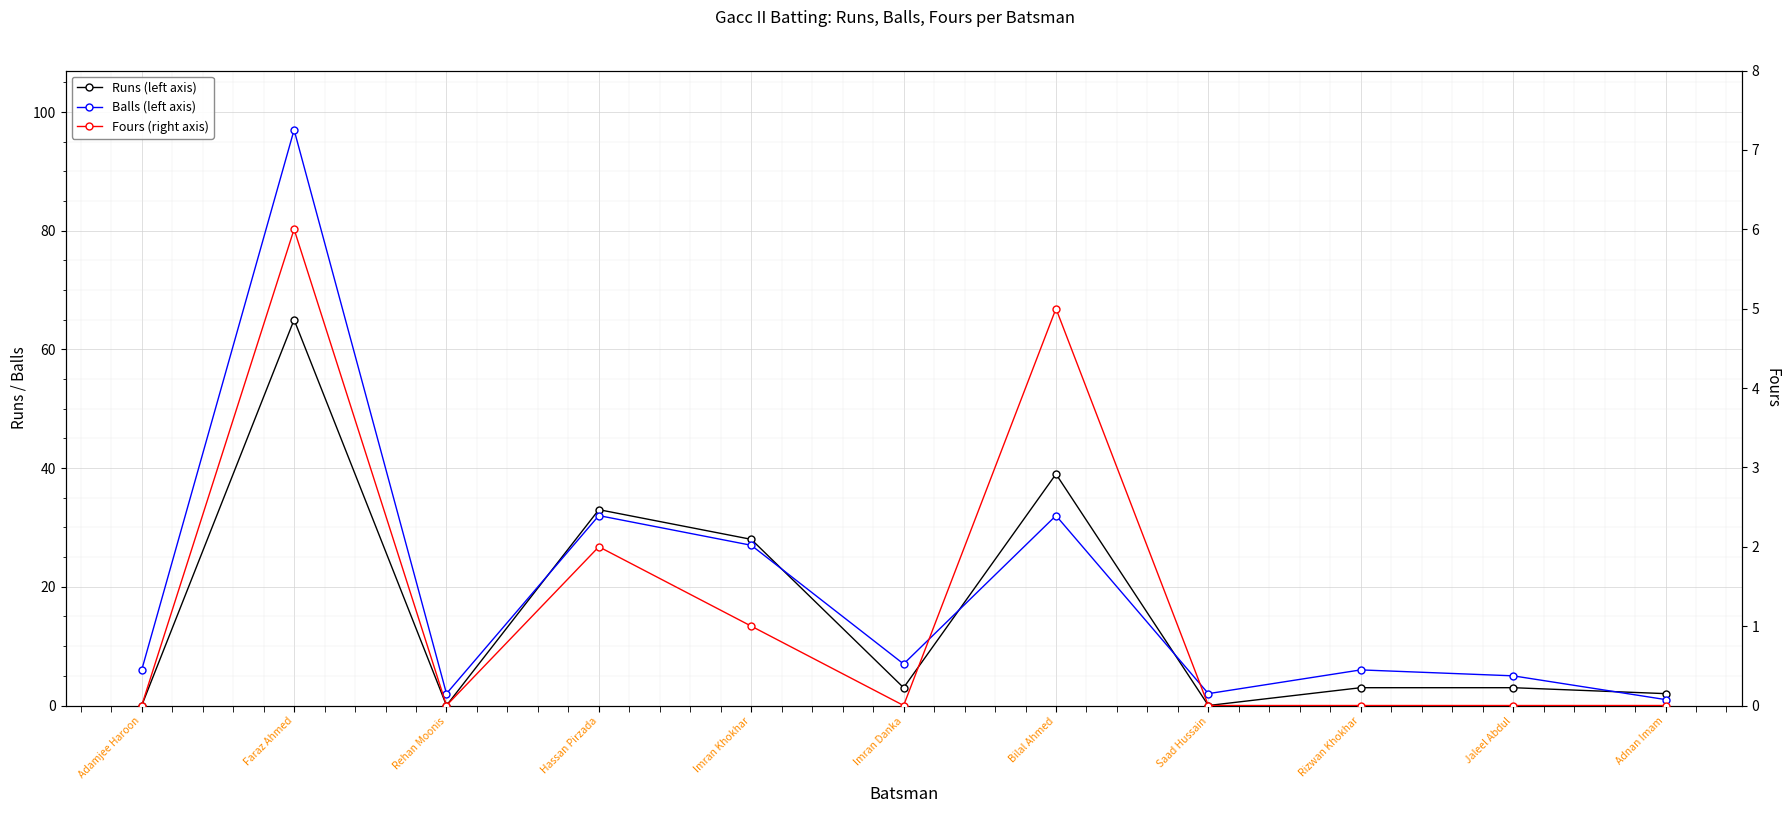

What is the difference between the highest and lowest values at Bilal Ahmed?

34